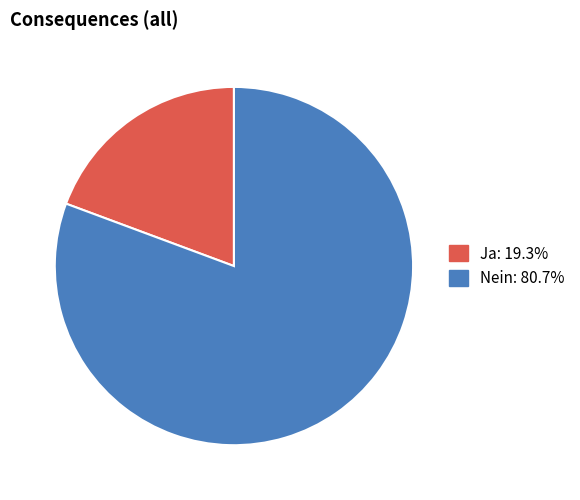

Which has a higher value, Ja or Nein?

Nein